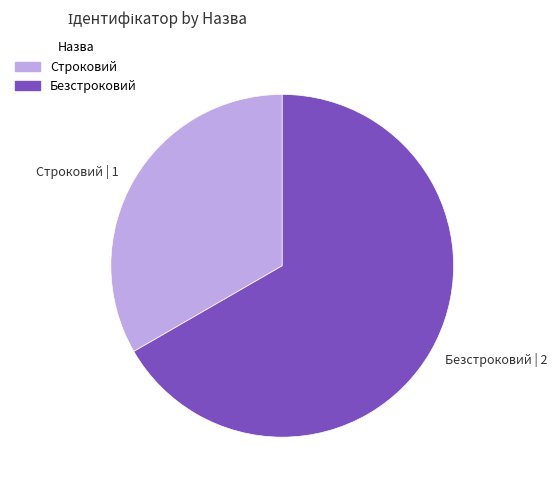

Which has a higher value, Безстроковий or Строковий?

Безстроковий